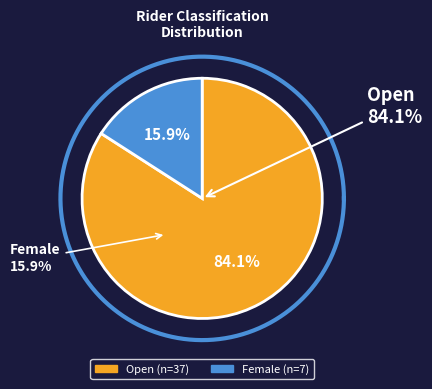

What is the change in value from Open to Female?

-30